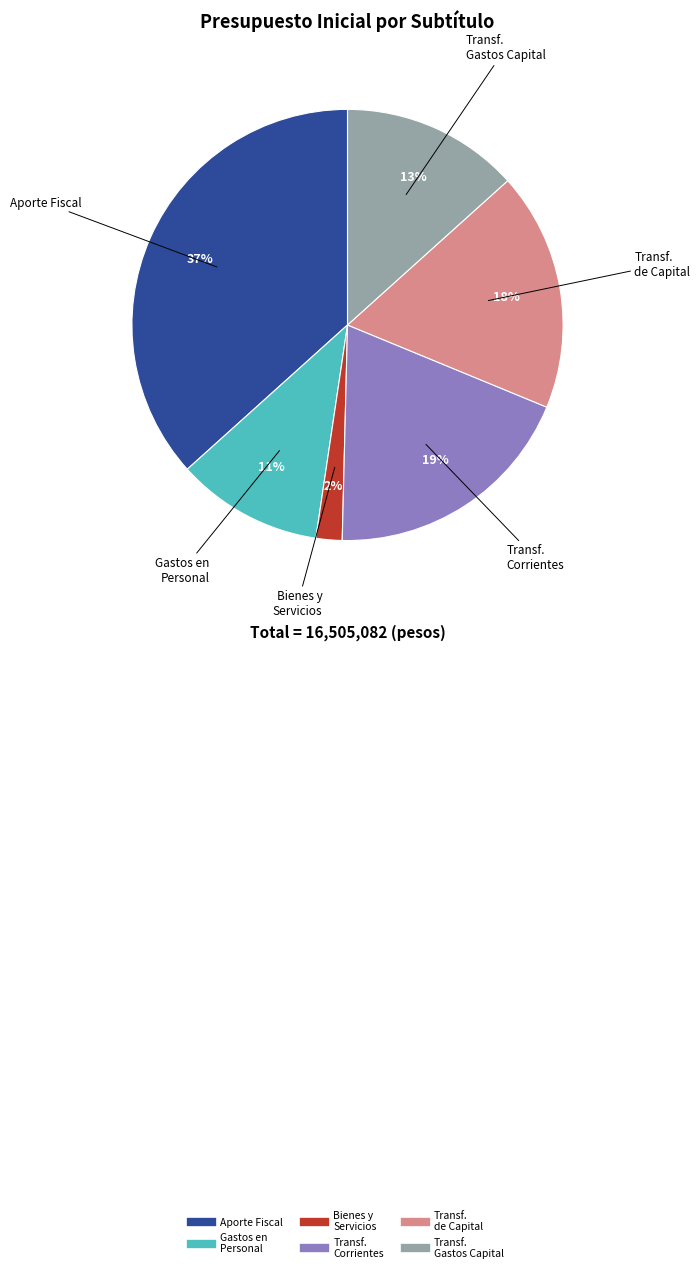

Count the number of slices in the pie.

6